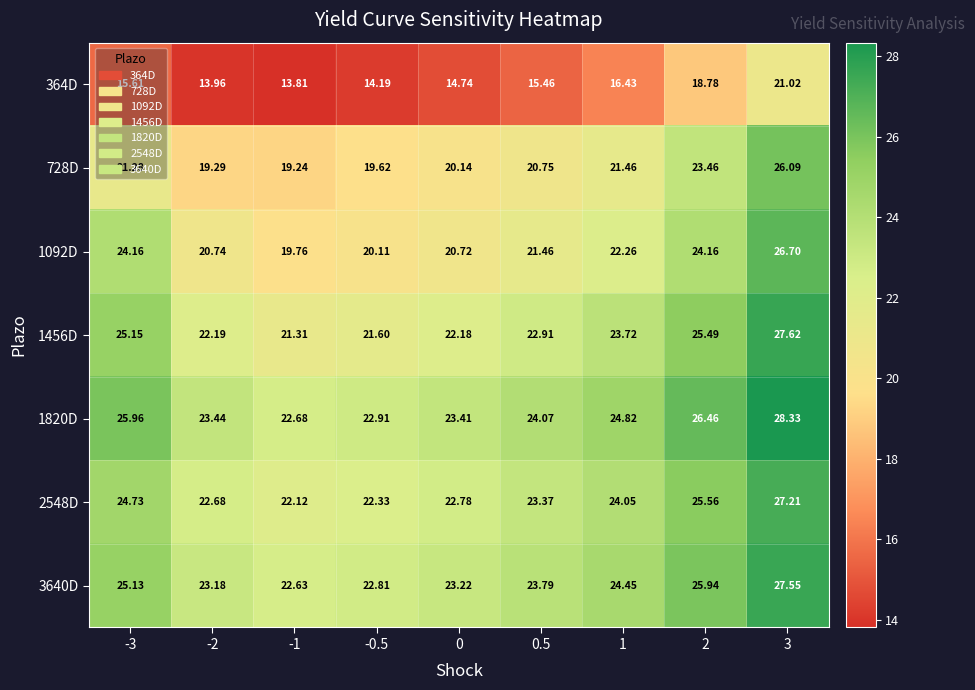

Is the value of 364D at 0 greater than the value of 1456D at 2?

No